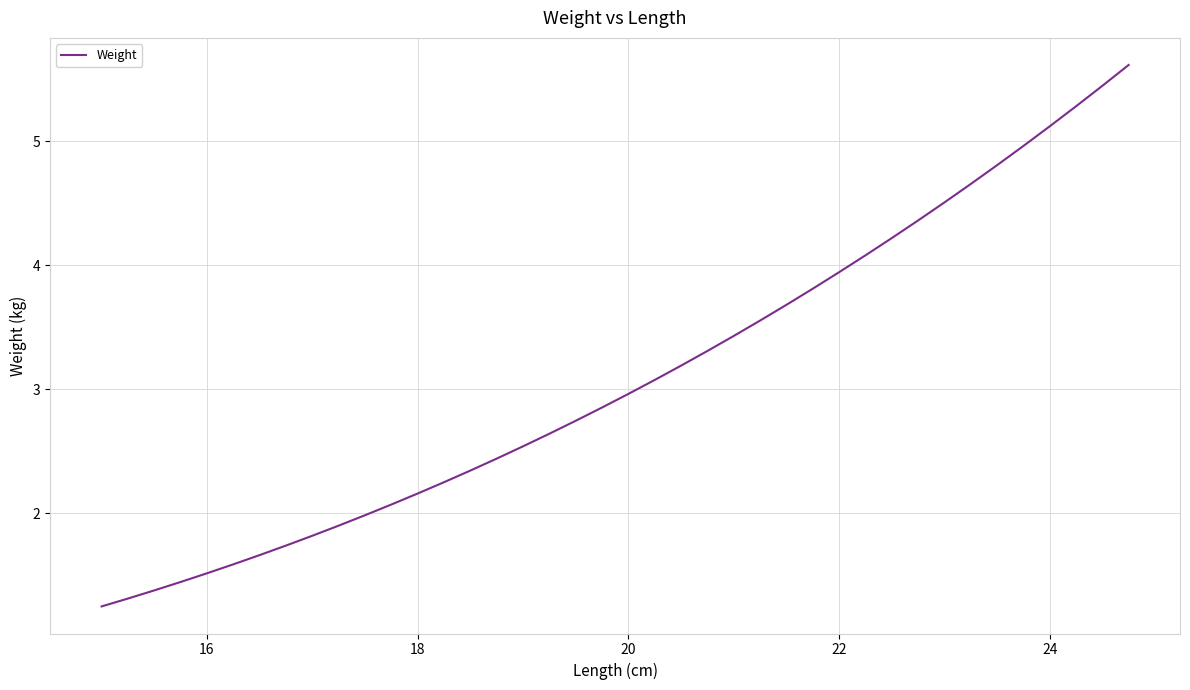

What is the difference between the maximum and minimum values?

4.4